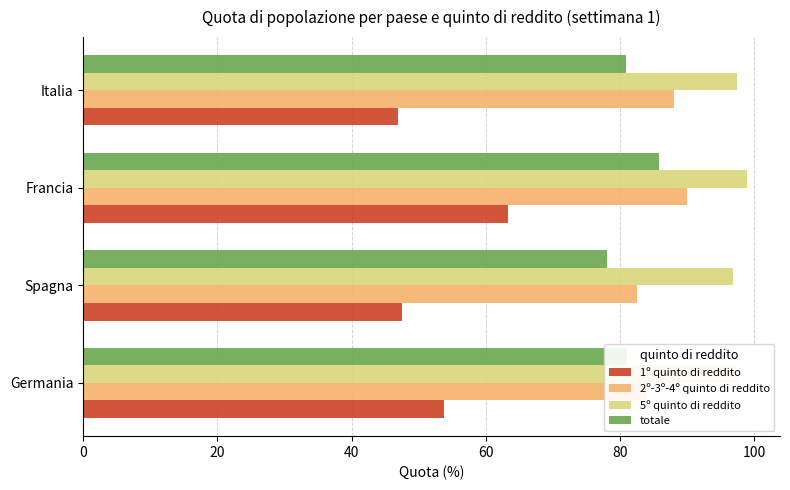

What is the maximum value for 2º-3º-4º quinto di reddito?

90.0